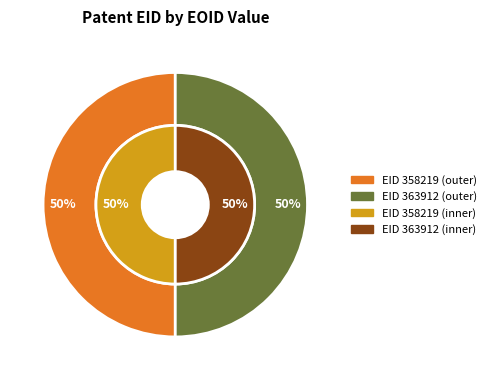

Which has a higher value, 358219 or 363912?

358219